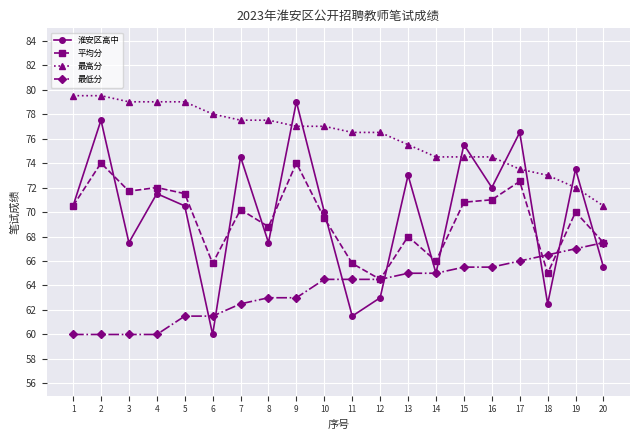

How many distinct data groups are displayed?

4